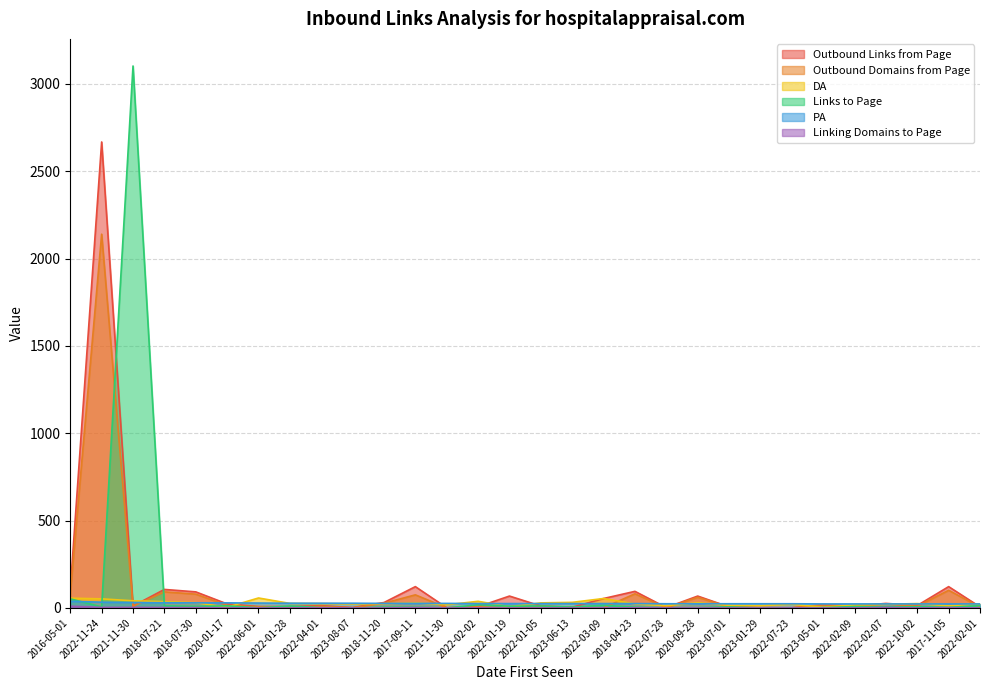

What is the difference between the highest and lowest values at 2016-05-01?

94